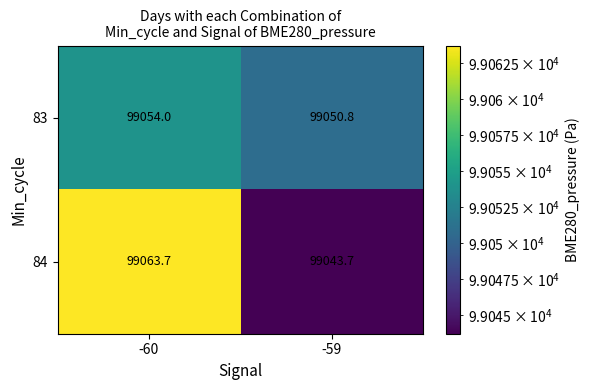

What is the sum of all 83 values?

198104.8